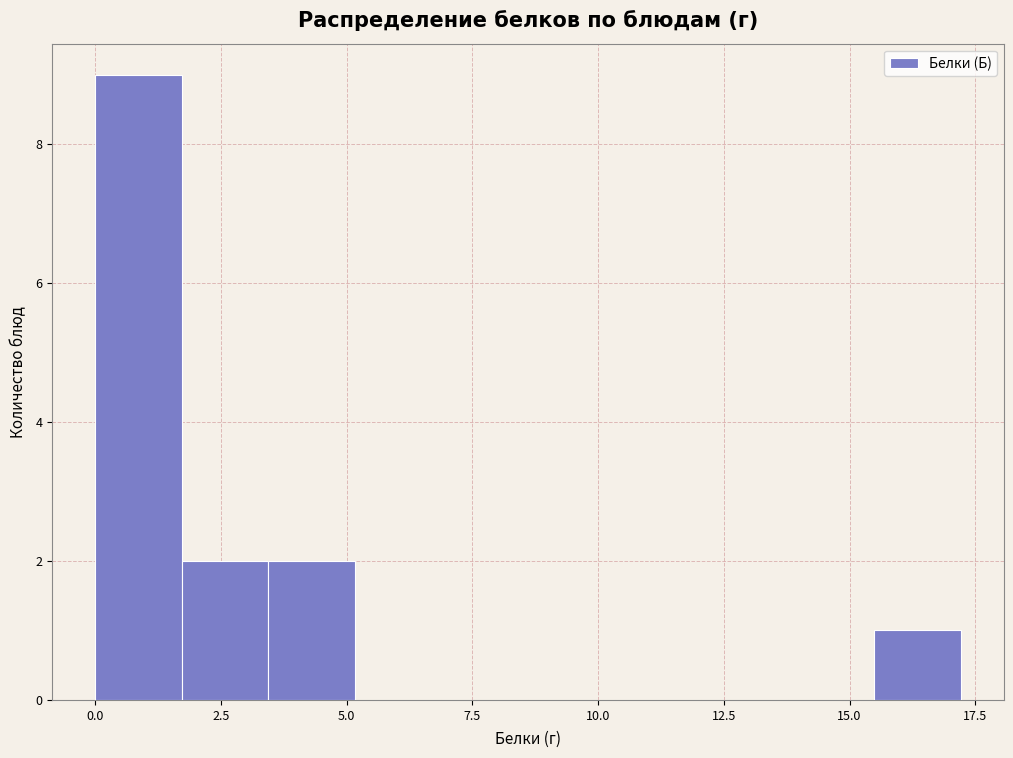

Read against the x-axis, roughly where is the centre of the tallest bar?

1.0